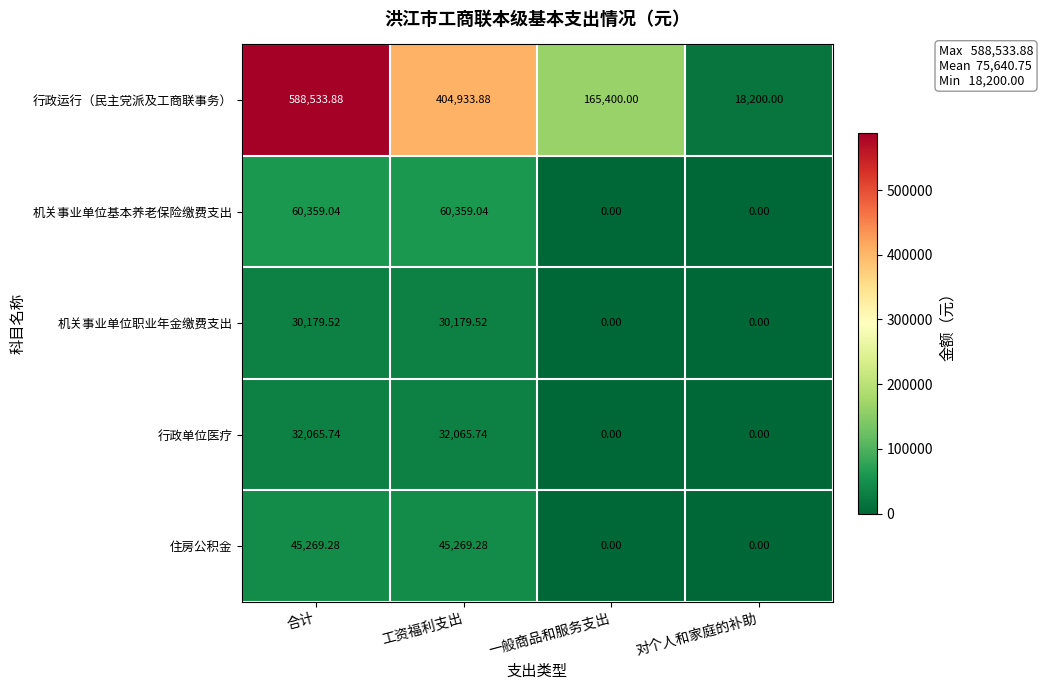

Which series changed the most between 工资福利支出 and 一般商品和服务支出?

行政运行（民主党派及工商联事务）